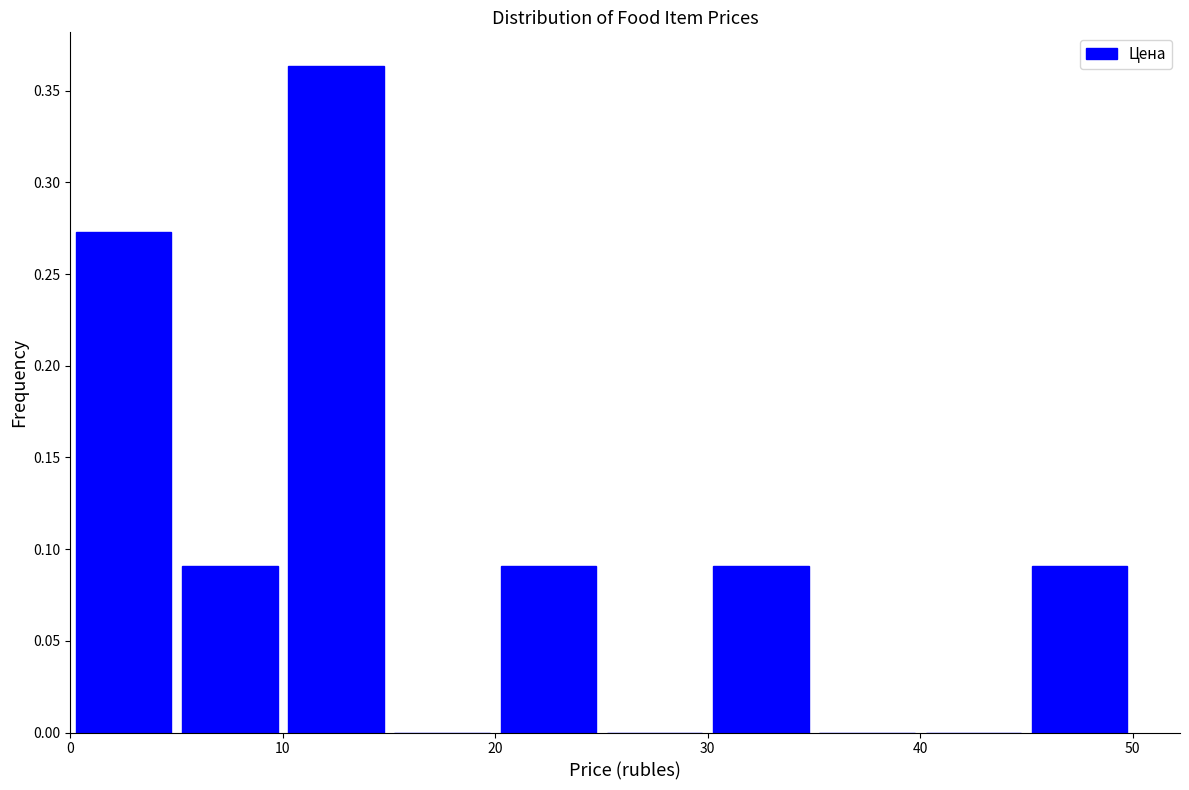

Reading left to right, list every bar in this chart as the range it spans on the x-axis followed by its height. The values are not printed on the chart, so give them approximately, as read against the axis.

0 to 5: 0.275
5 to 10: 0.090
10 to 15: 0.365
15 to 20: 0
20 to 25: 0.090
25 to 30: 0
30 to 35: 0.090
35 to 40: 0
40 to 45: 0
45 to 50: 0.090